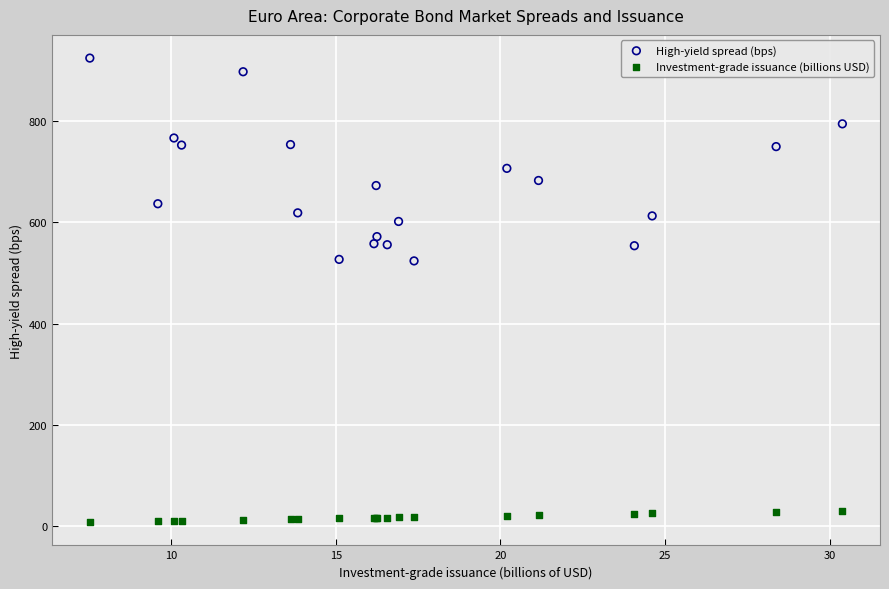

Which series contains the highest Y value?

High-yield spread (bps)